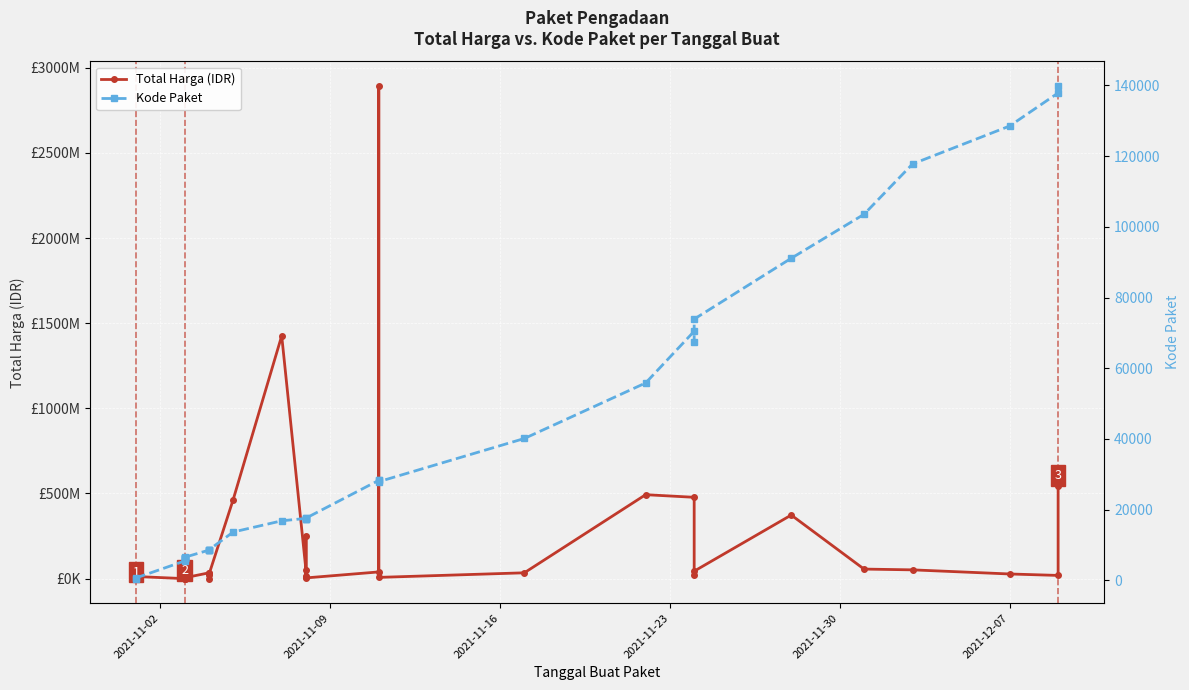

Which series has the largest range (max minus min)?

Total Harga (IDR)